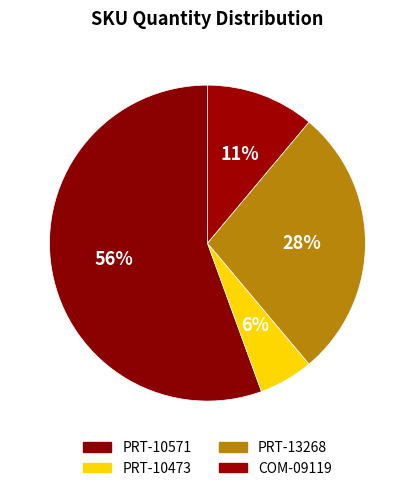

The PRT-10571 slice represents 56% of the pie. True or false?

True